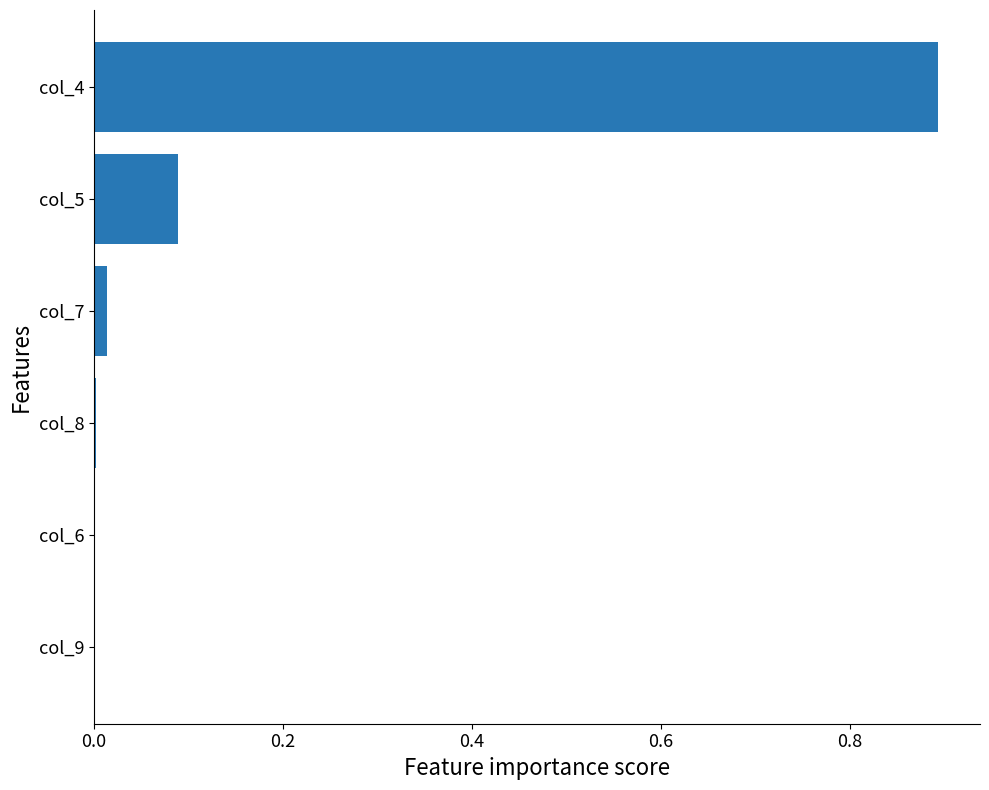

At which category does the chart reach its peak across all series?

col_4